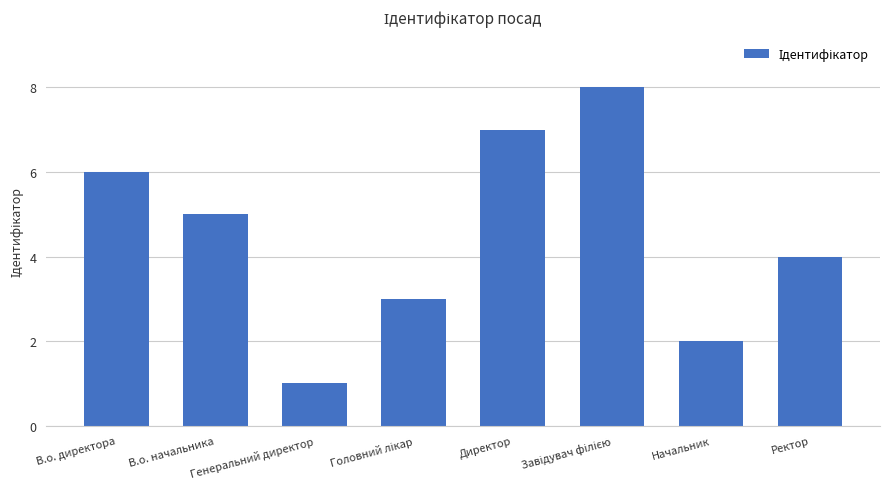

What is the greatest value displayed?

8